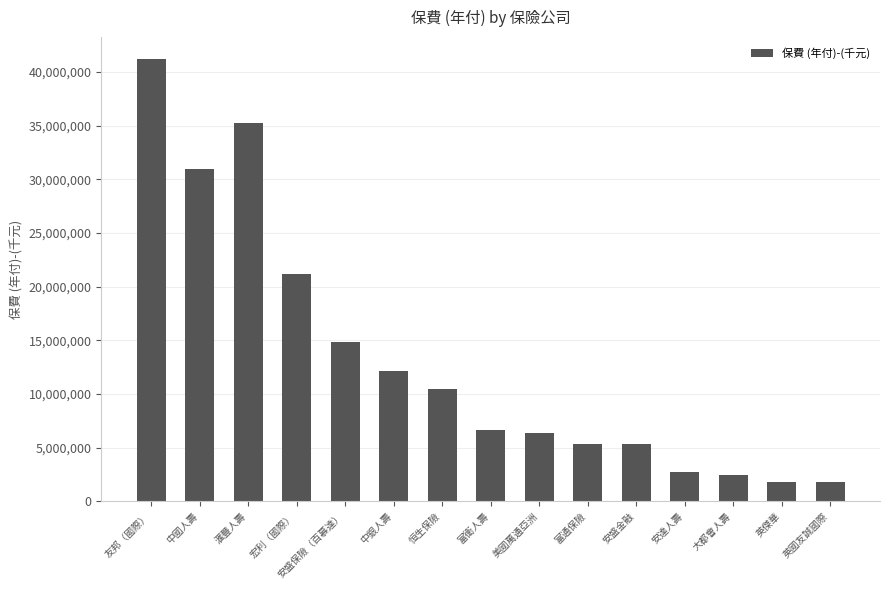

The chart shows a value of 2694726 at 安達人壽. True or false?

True